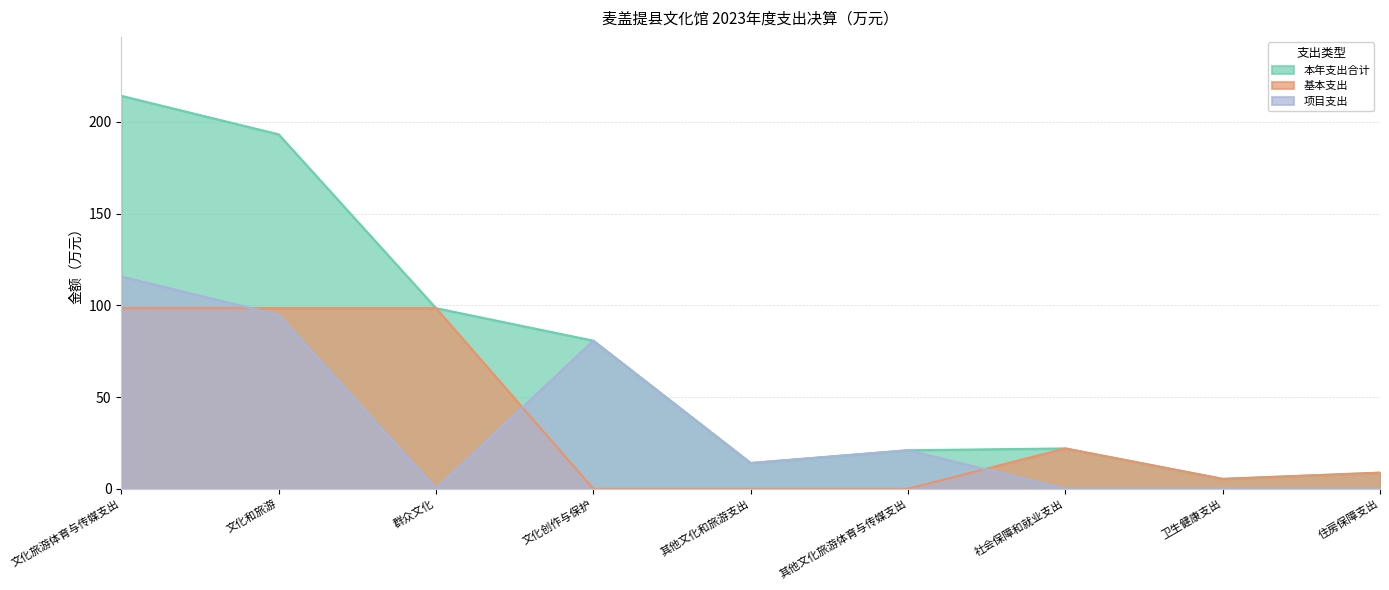

The value of 基本支出 at 文化创作与保护 is 0.0. True or false?

True